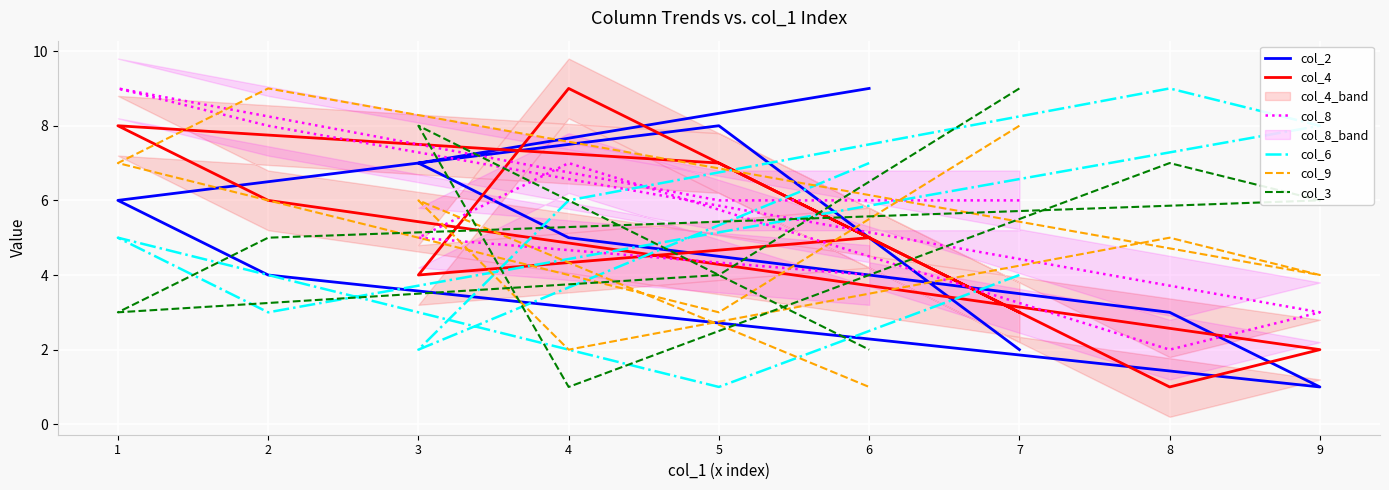

Is it true that col_4 equals 9 at 4?

True